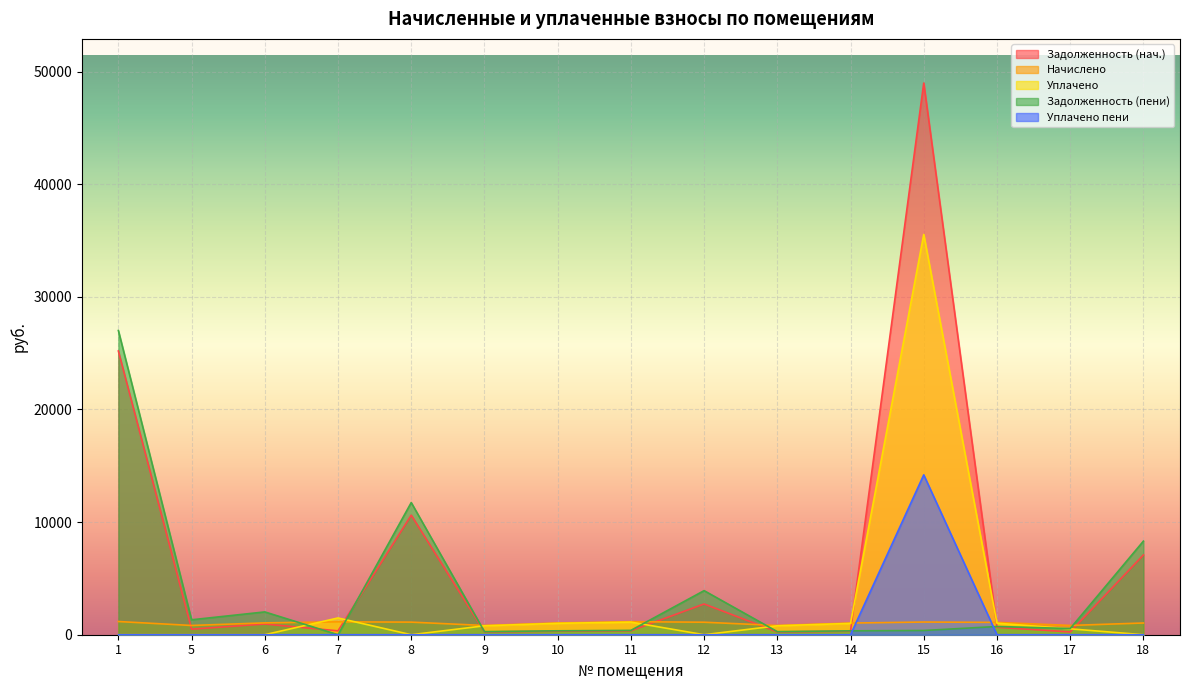

What is the sum of all nachisleno values?

15379.6